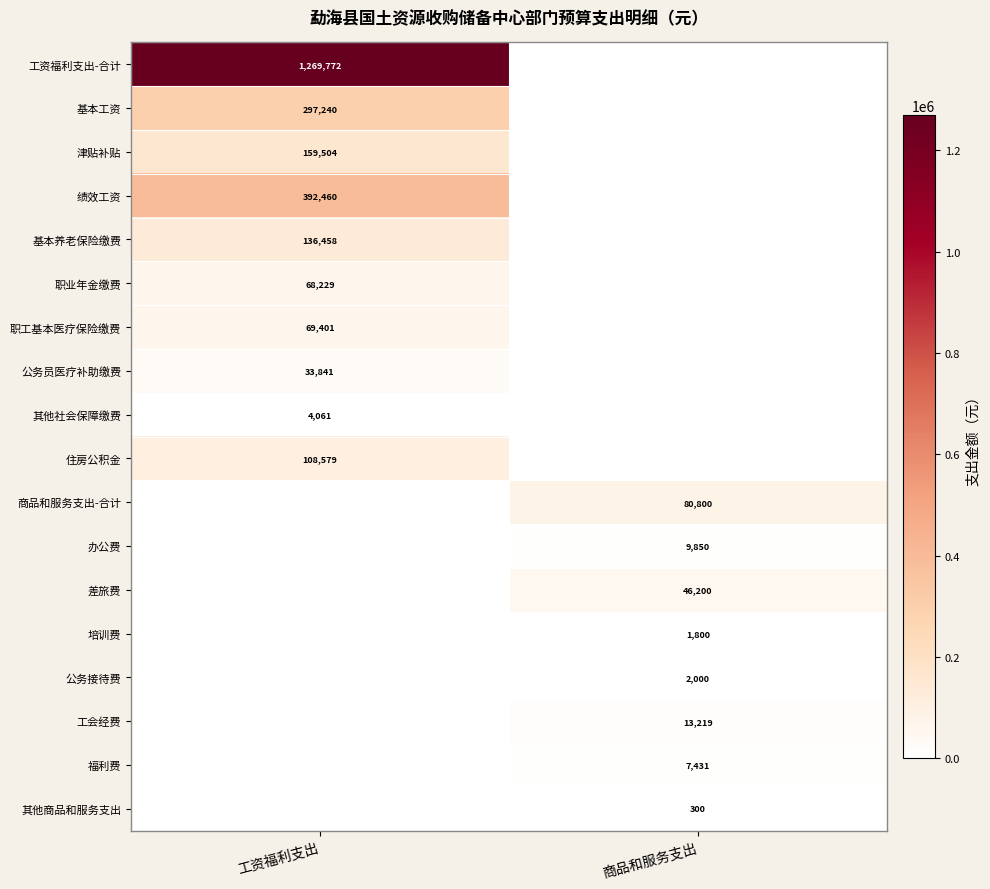

Is it true that 基本工资 equals 496438 at 工资福利支出?

False